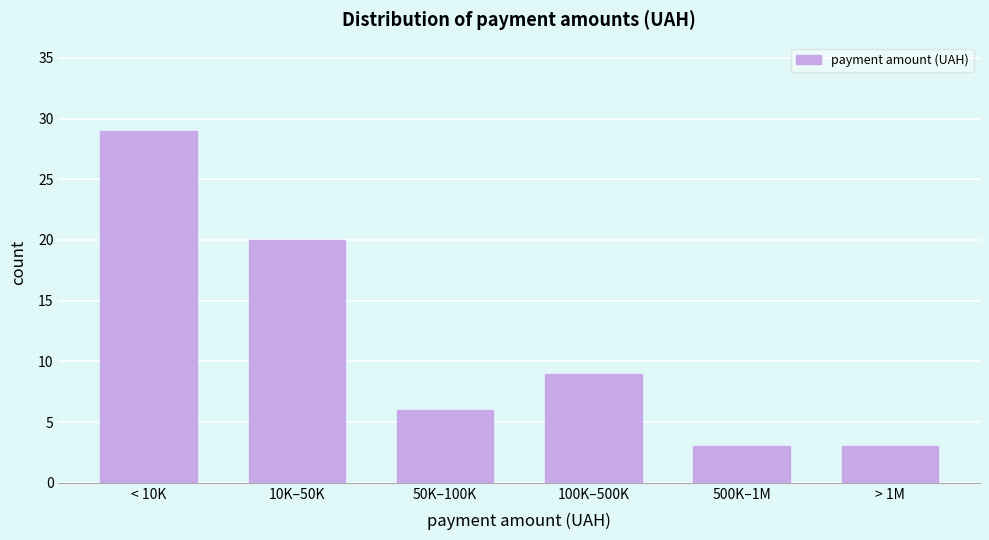

Reading right to left, what are all the values shown in this chart?

3	3	9	6	20	29